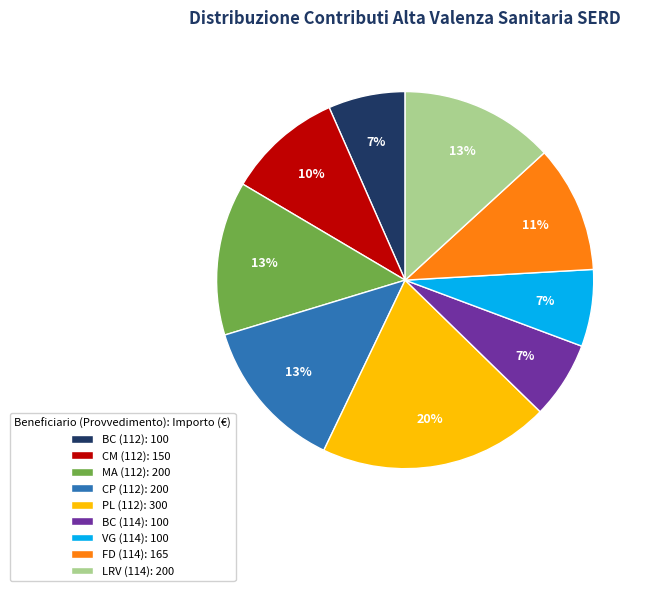

To the nearest percent, what is the combined percentage of CM (112): 150 and CP (112): 200?

23%